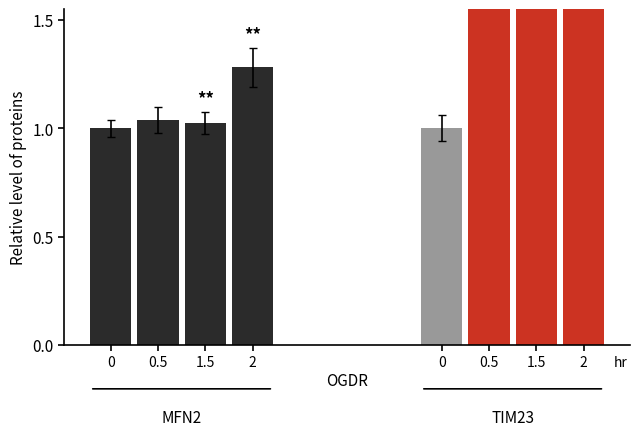

At how many categories does at least one series exceed 2?

1